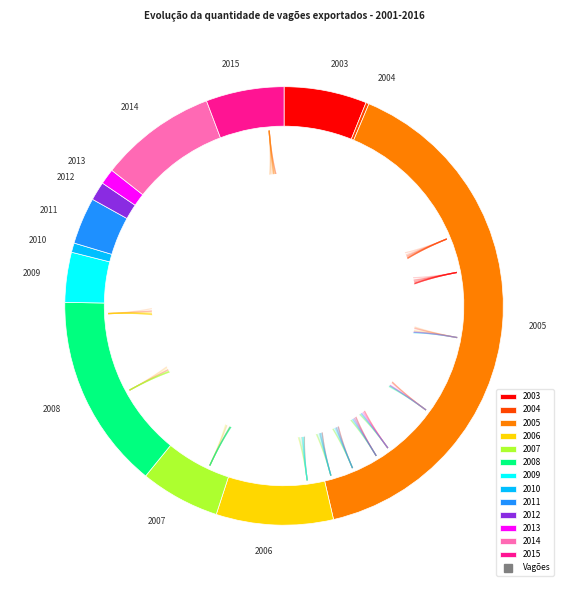

How many segments does this pie chart have?

13